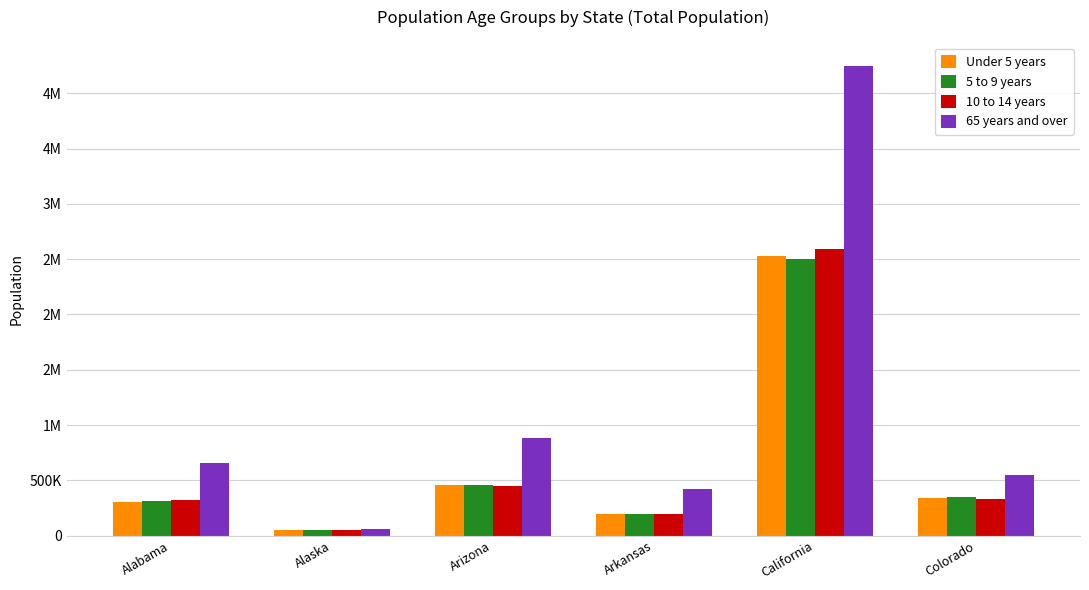

What is the total value across all series at Alabama?

1590633